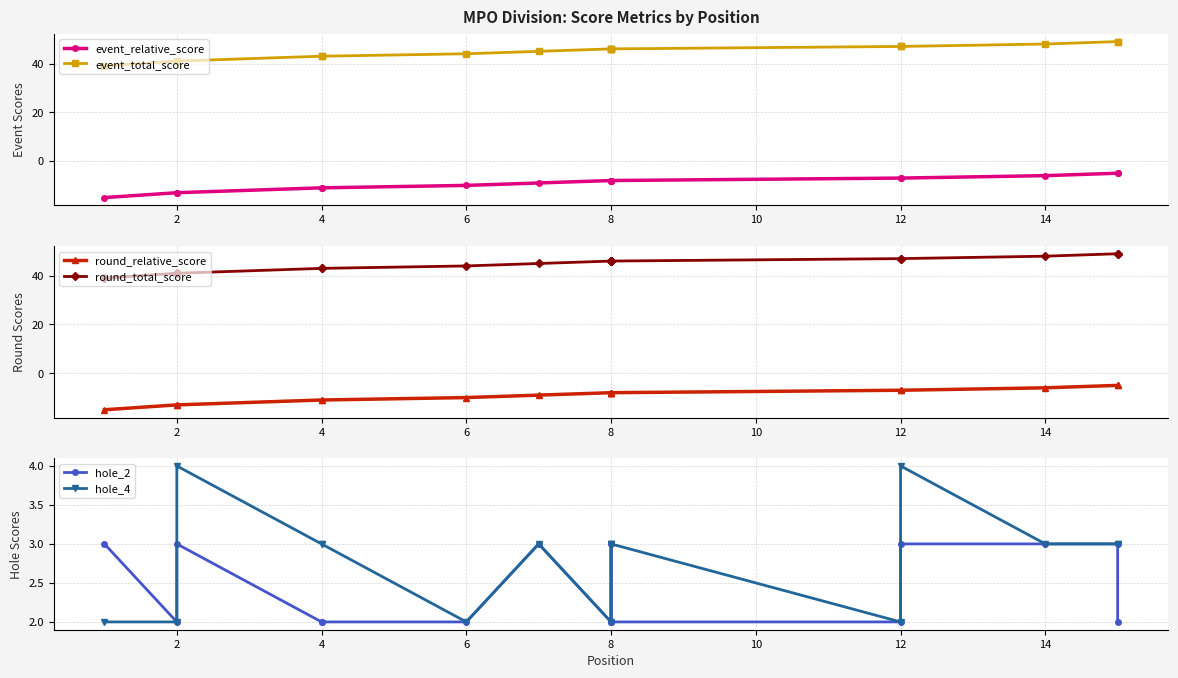

True or false: hole_4 and event_total_score cross at least once.

False